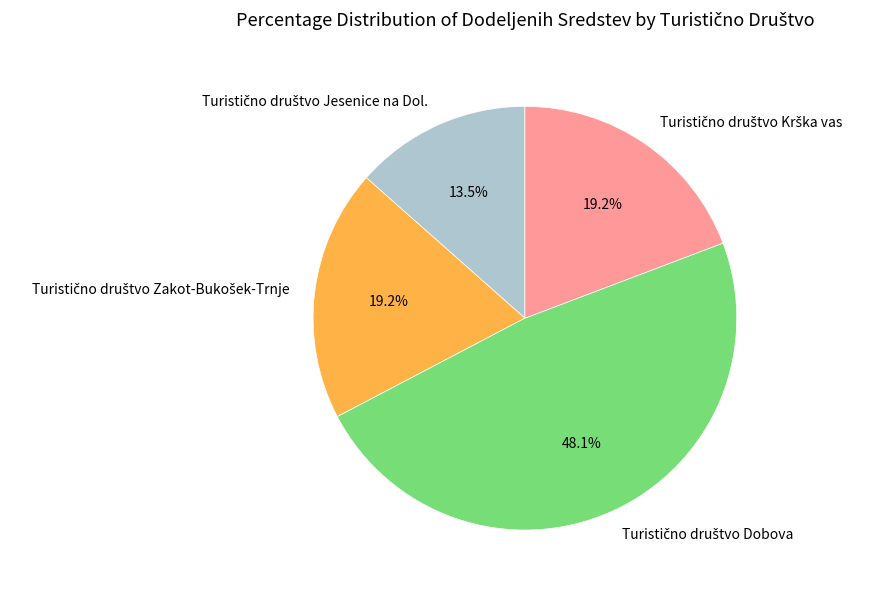

Is there any slice that represents more than half of the pie?

No